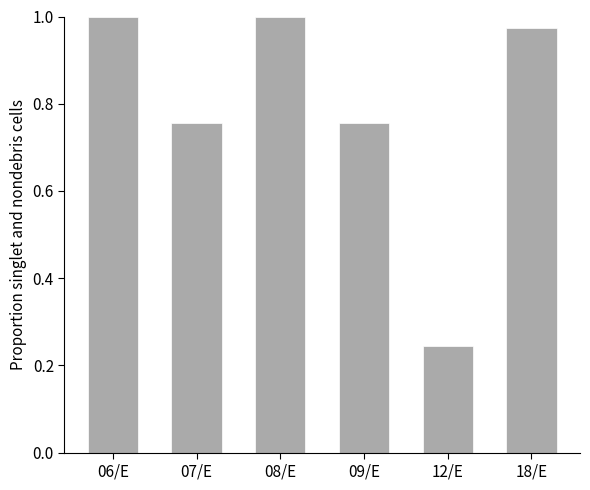

True or false: the data shows 0.1 at 12/E.

False